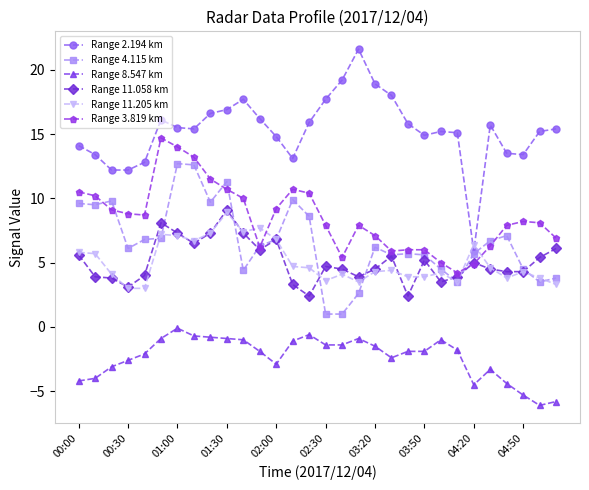

Count the number of data series in this chart.

6